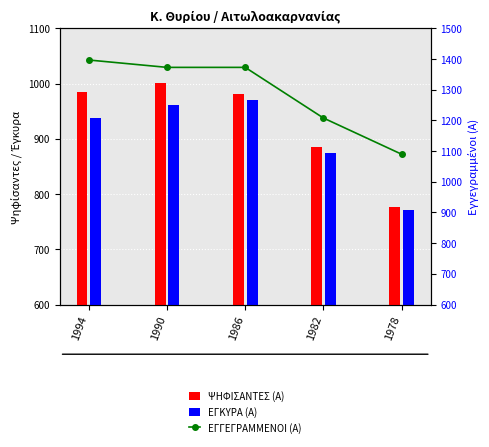

The ΕΓΚΥΡΑ (Α) series shows 1398 at 1994. True or false?

False